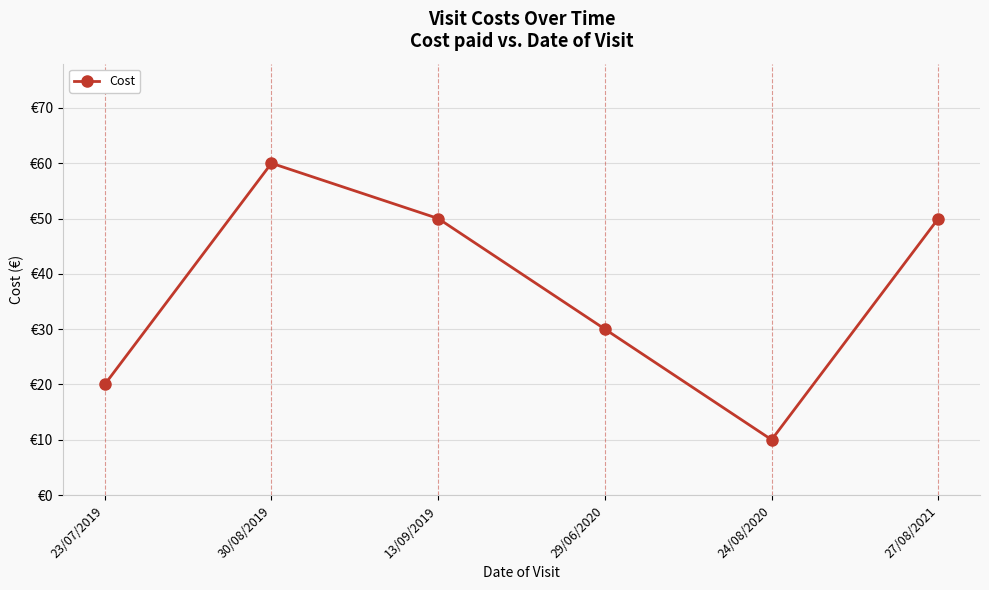

Which label corresponds to the largest value in the chart?

30/08/2019